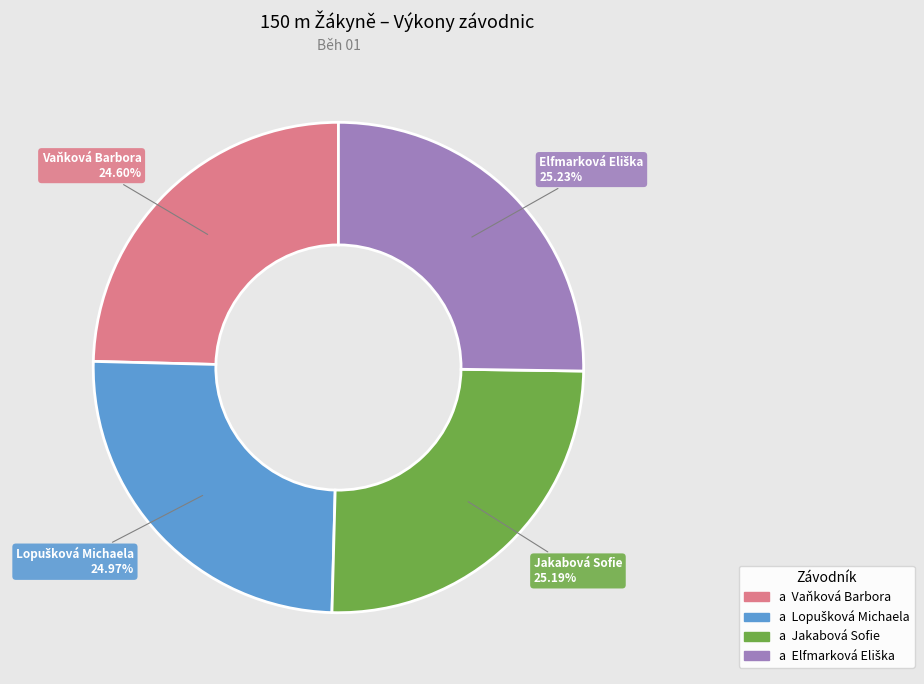

Does any single category account for the majority?

No